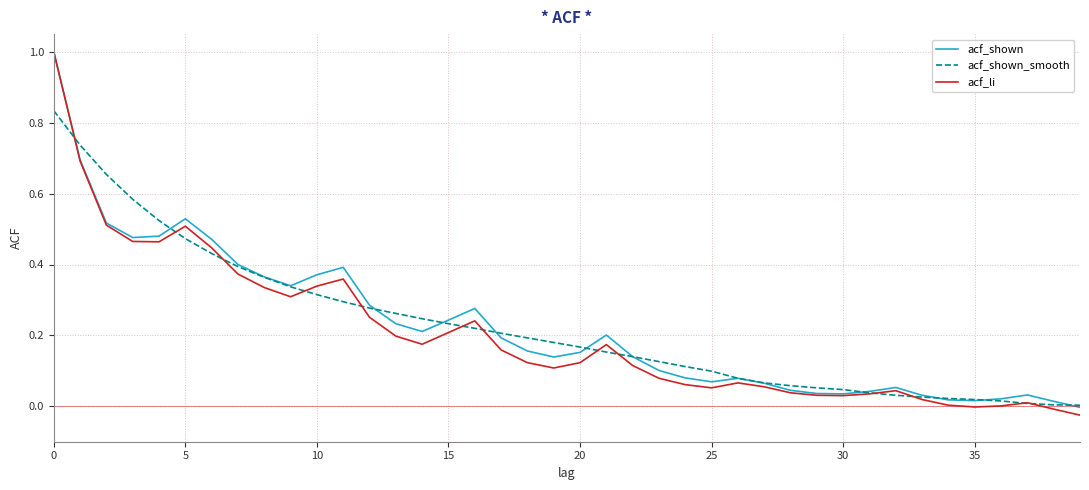

What is the greatest value displayed?

1.0